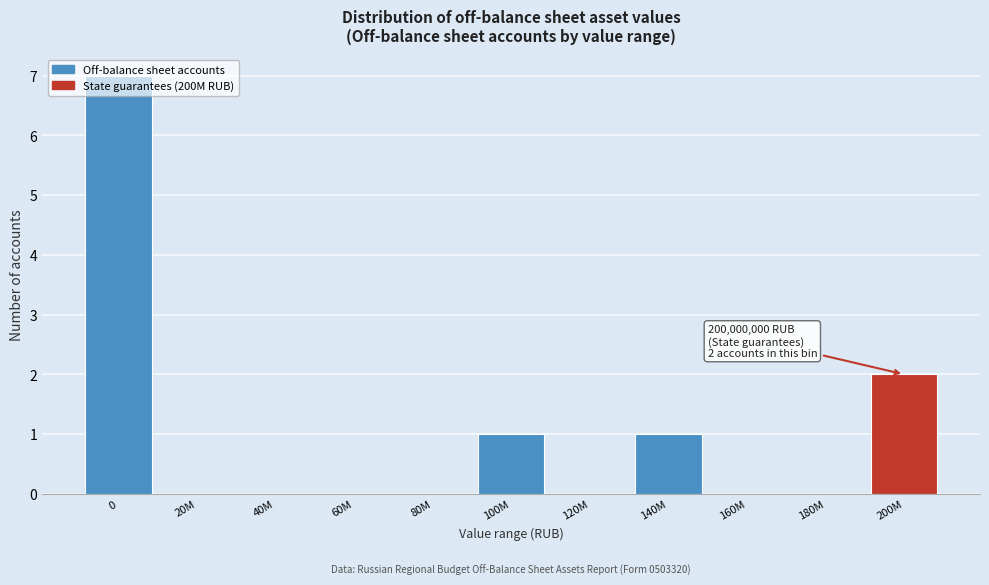

What is the sum of all values?

11